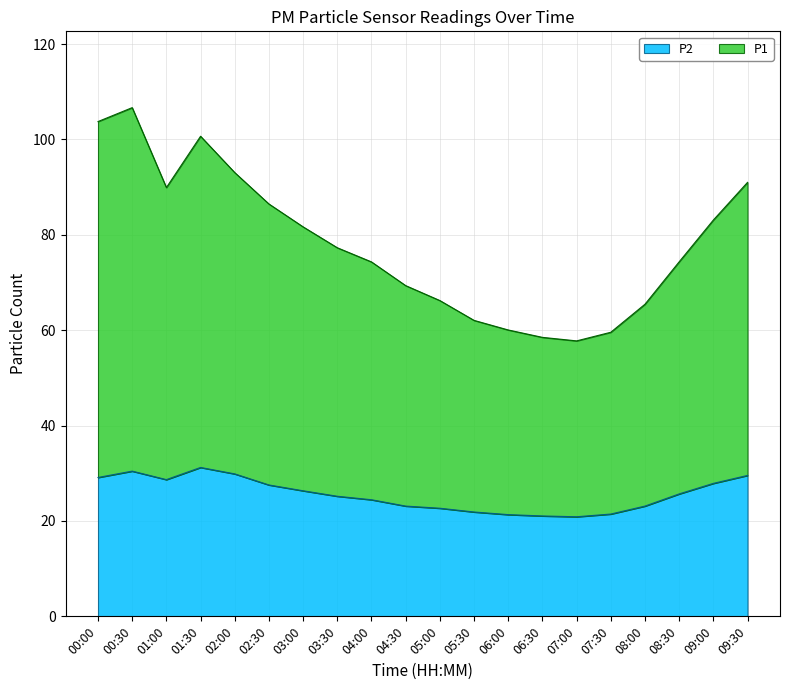

Does the chart display data point markers on the line(s)?

No